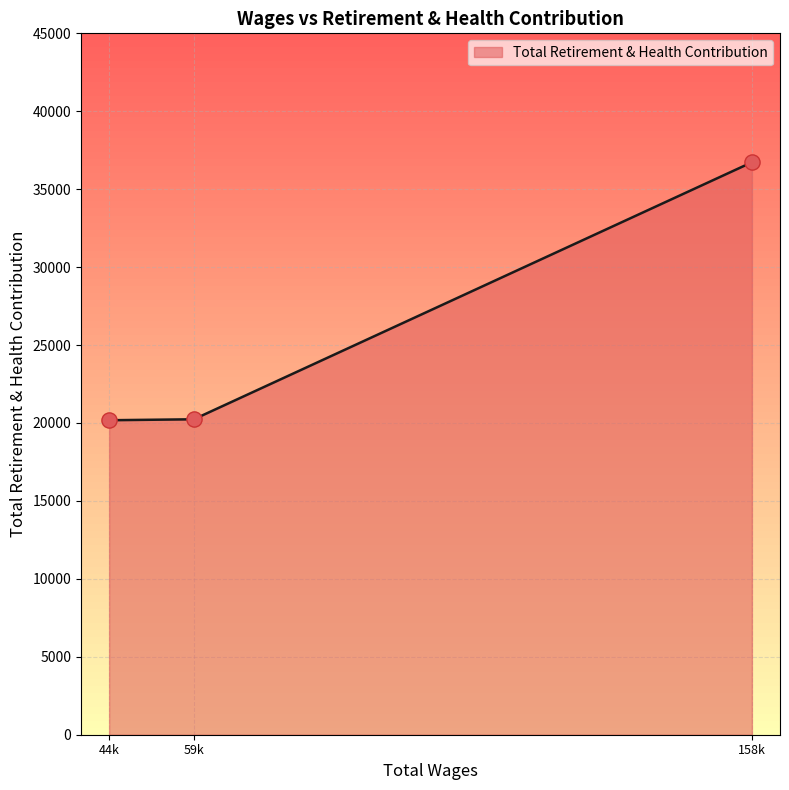

Approximately how many times larger is the value at 158k compared to 44k?

1.8